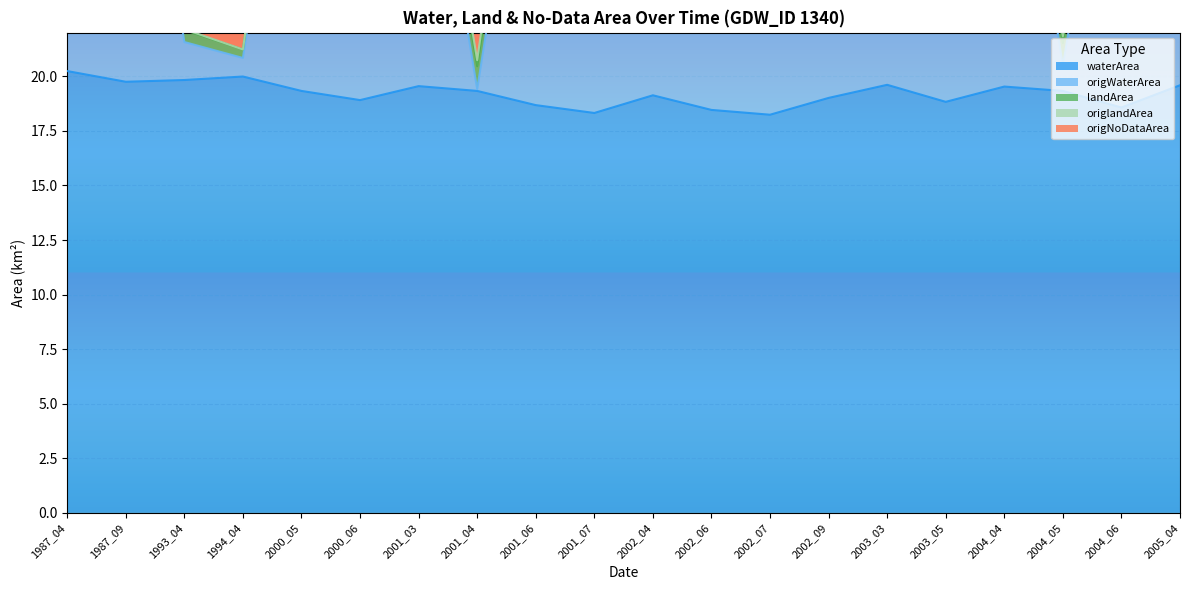

Reading left to right, extract all data points from this chart.

waterArea: 20.2	19.8	19.8	20.0	19.3	18.9	19.6	19.3	18.7	18.3	19.1	18.5	18.2	19.0	19.6	18.8	19.5	19.3	18.6	19.6
origWaterArea: 40.2	39.9	22.1	21.2	39.5	35.6	36.6	20.5	38.2	38.6	30.6	35.7	34.6	38.9	35.1	33.8	38.8	21.5	38.5	39.6
origNoDataArea: 40.2	40.5	22.2	21.2	40.5	36.8	37.1	20.7	39.8	40.6	31.2	37.5	36.5	40.2	35.5	35.1	39.3	21.8	40.3	40.3